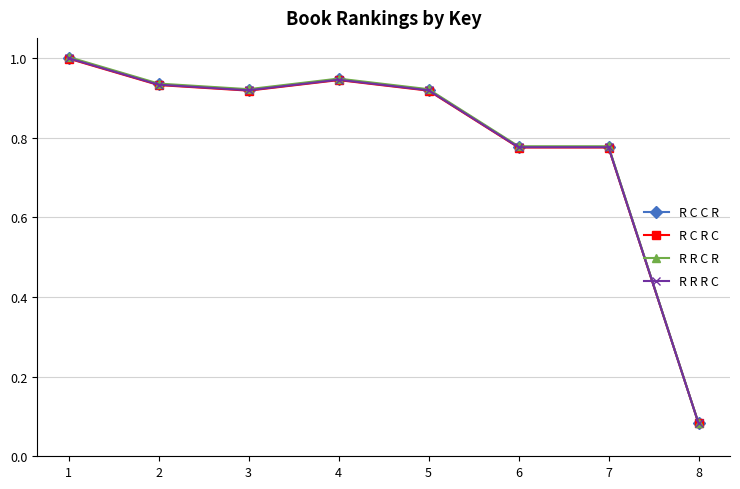

Where is R R C R nearest to the value 0?

8